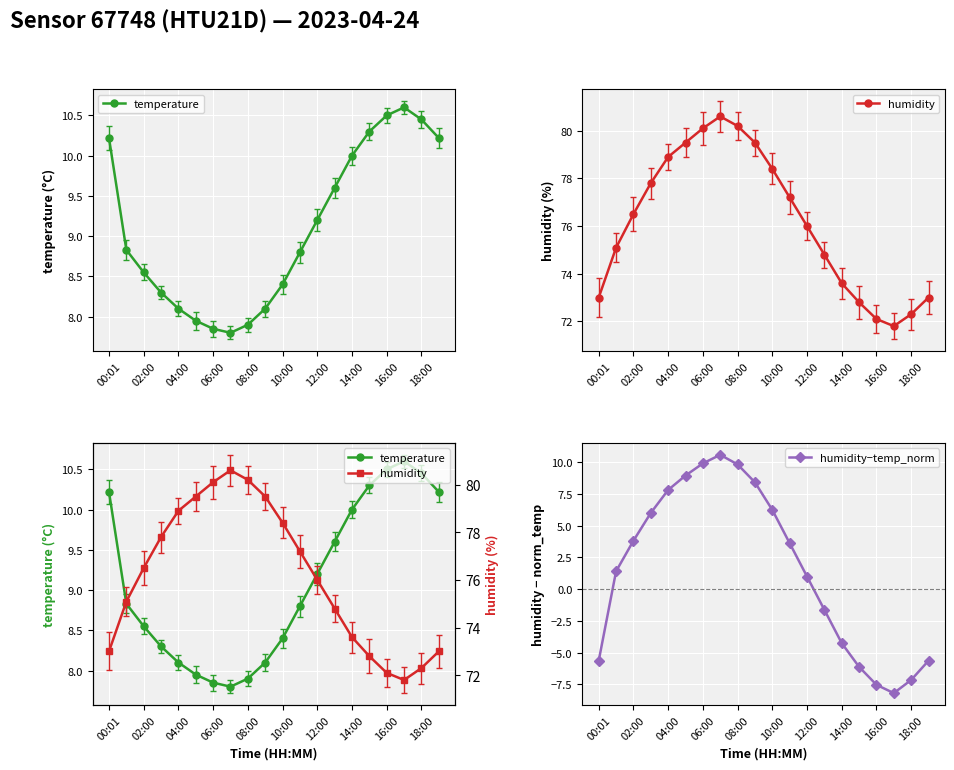

Is it true that humidity−temp_norm equals -3.2 at 16:00?

False